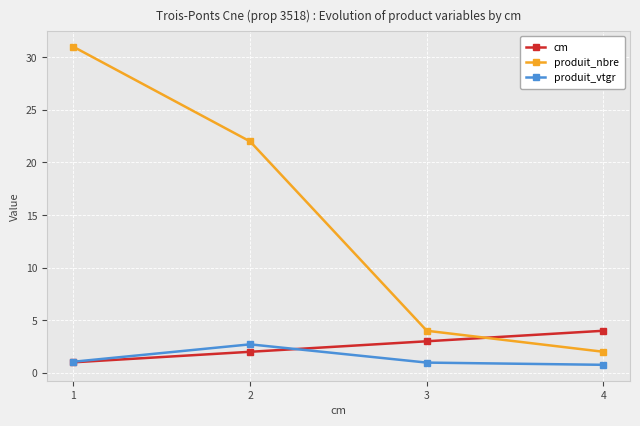

Does the chart display data point markers on the line(s)?

Yes